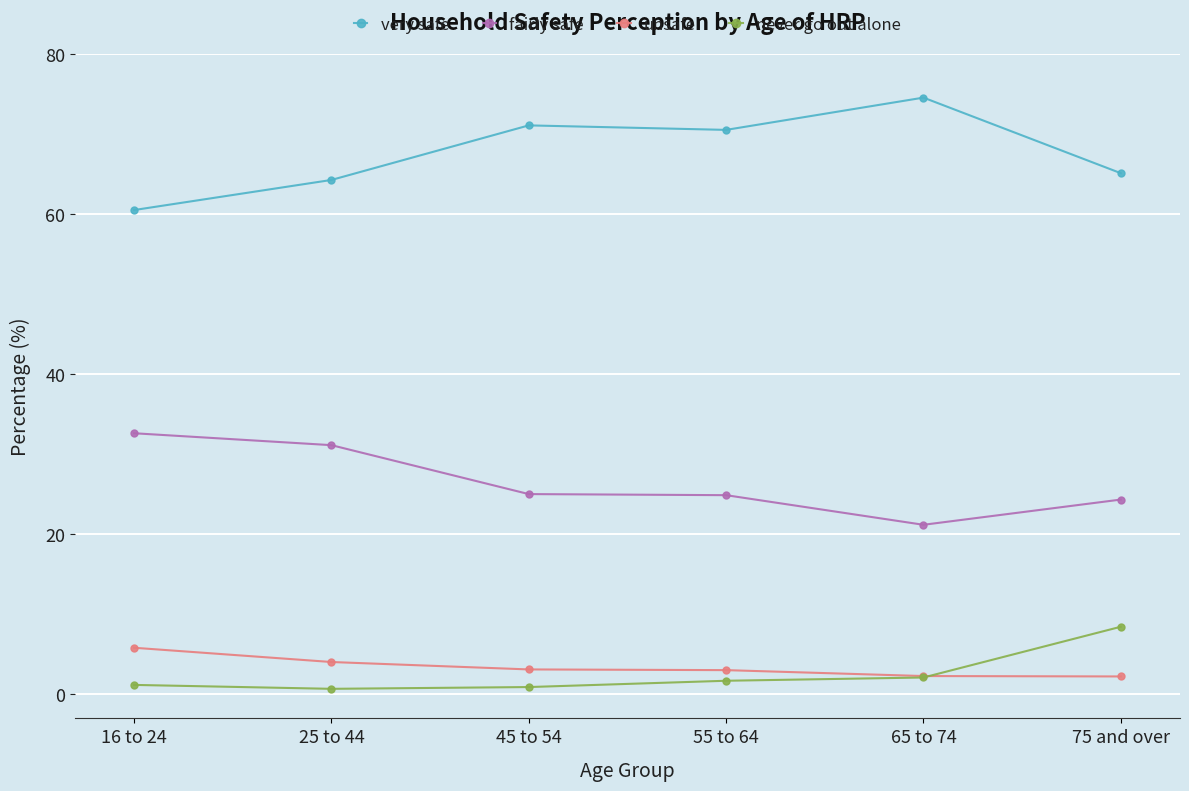

True or false: never go out alone and fairly safe intersect in this chart.

False